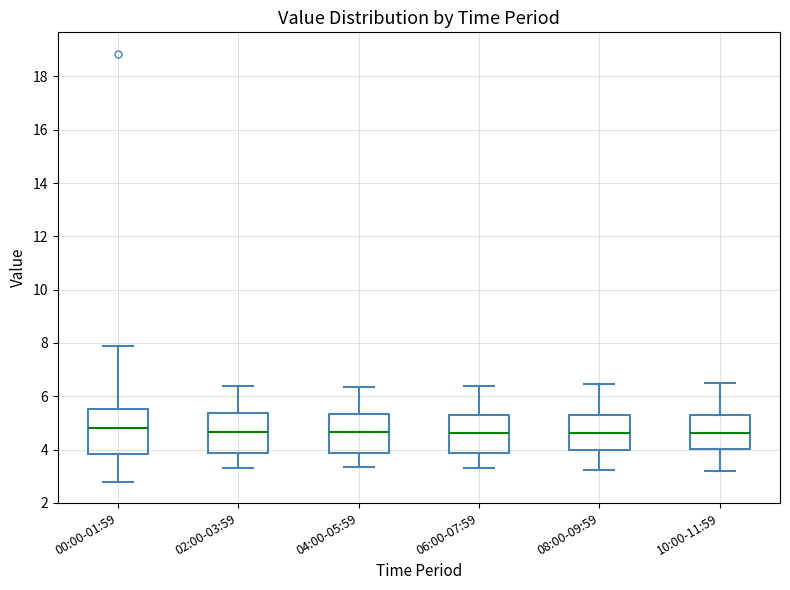

Reading left to right, read every box against the y-axis: the position of its median line, the range the box covers, and the ends of its whiskers. The values are not printed on the chart, so give them approximately, as read against the axis.

00:00-01:59: median 4.8, box 3.8 to 5.6, whiskers 2.8 to 7.8
02:00-03:59: median 4.6, box 3.8 to 5.4, whiskers 3.4 to 6.4
04:00-05:59: median 4.6, box 3.8 to 5.4, whiskers 3.4 to 6.4
06:00-07:59: median 4.6, box 3.8 to 5.2, whiskers 3.4 to 6.4
08:00-09:59: median 4.6, box 4.0 to 5.4, whiskers 3.2 to 6.4
10:00-11:59: median 4.6, box 4.0 to 5.4, whiskers 3.2 to 6.6